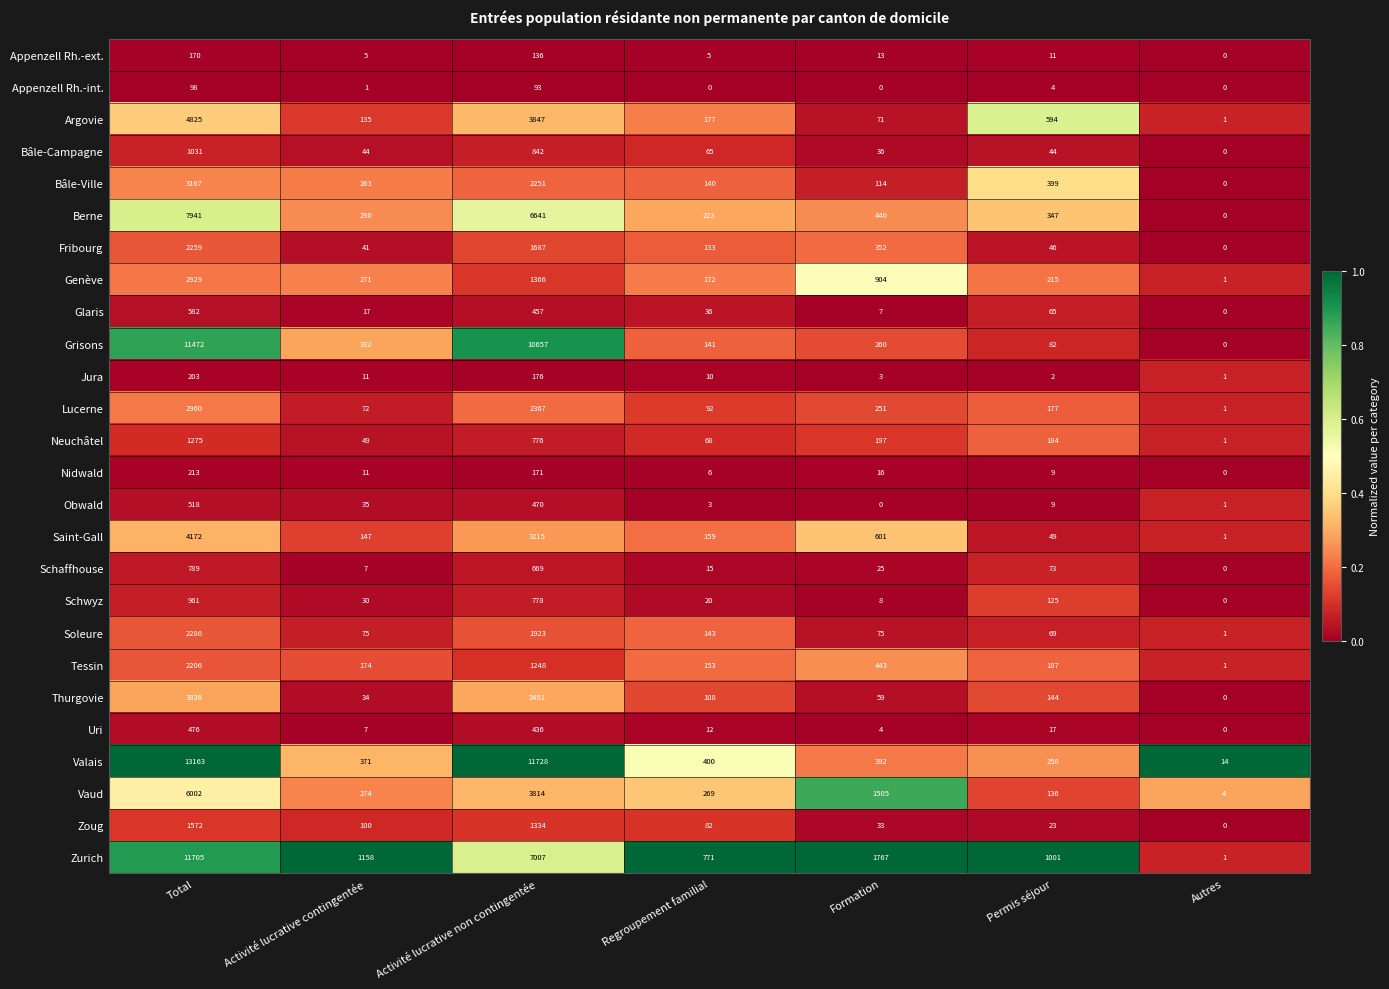

Is the value of Argovie at Activité lucrative contingentée greater than the value of Valais at Regroupement familial?

No